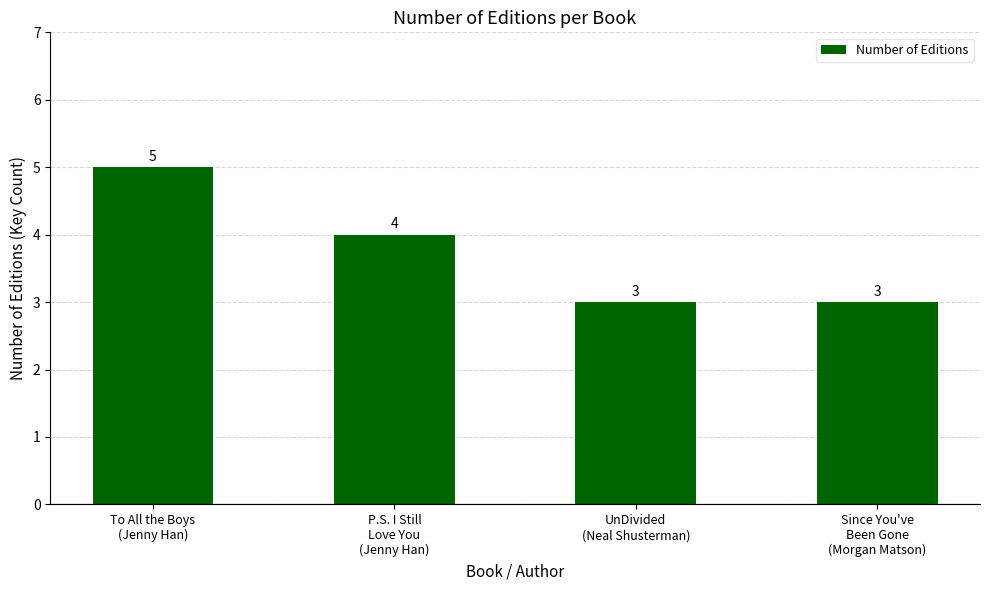

What is the difference between the values at P.S. I Still
Love You
(Jenny Han) and To All the Boys
(Jenny Han)?

1